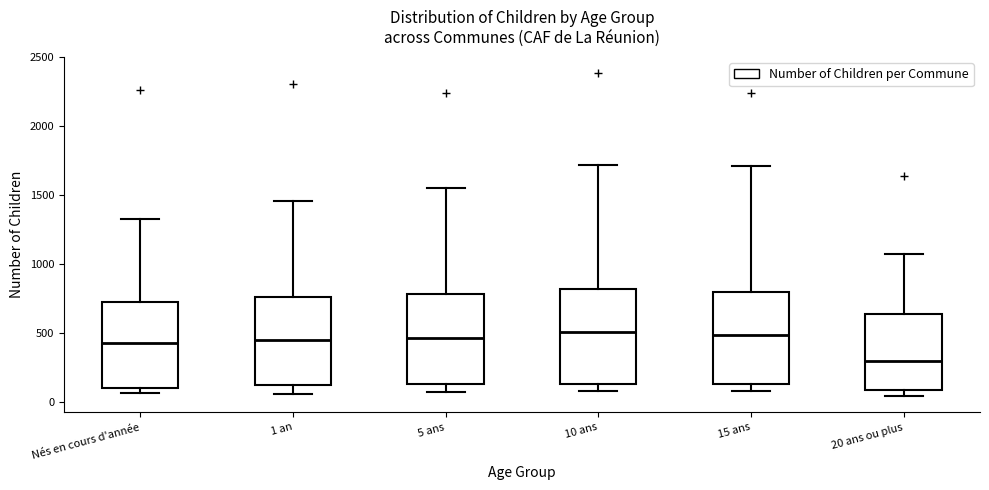

Which box's median line is the lowest?

20 ans ou plus